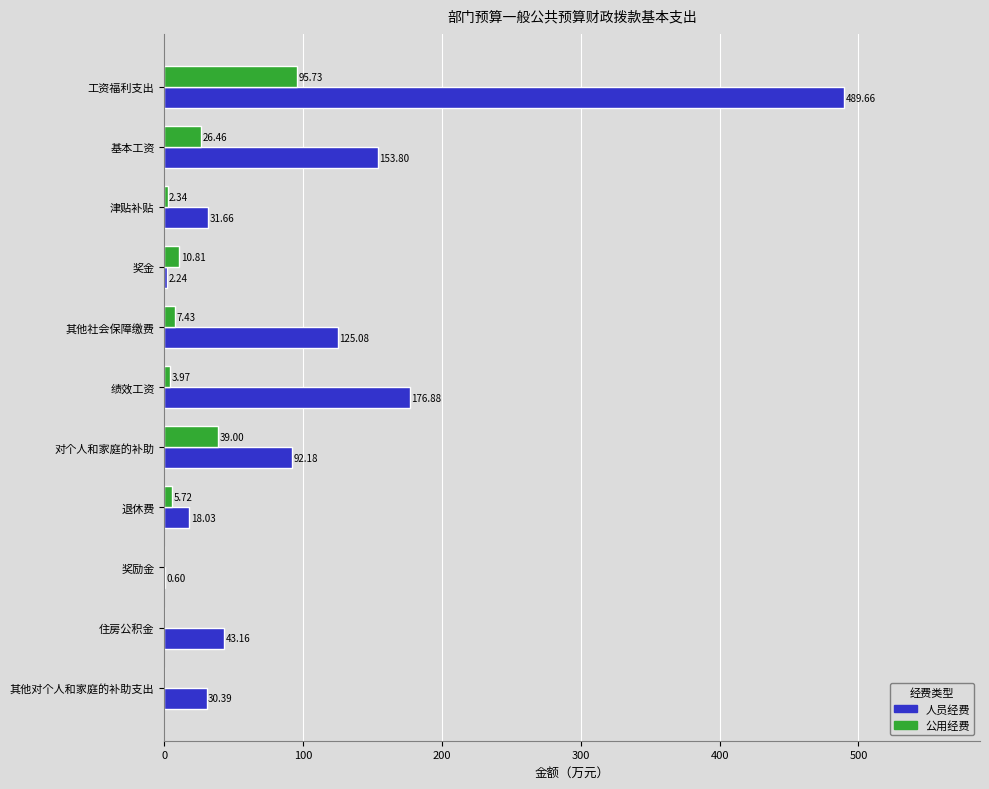

What are all the series names shown in the legend?

人员经费, 公用经费